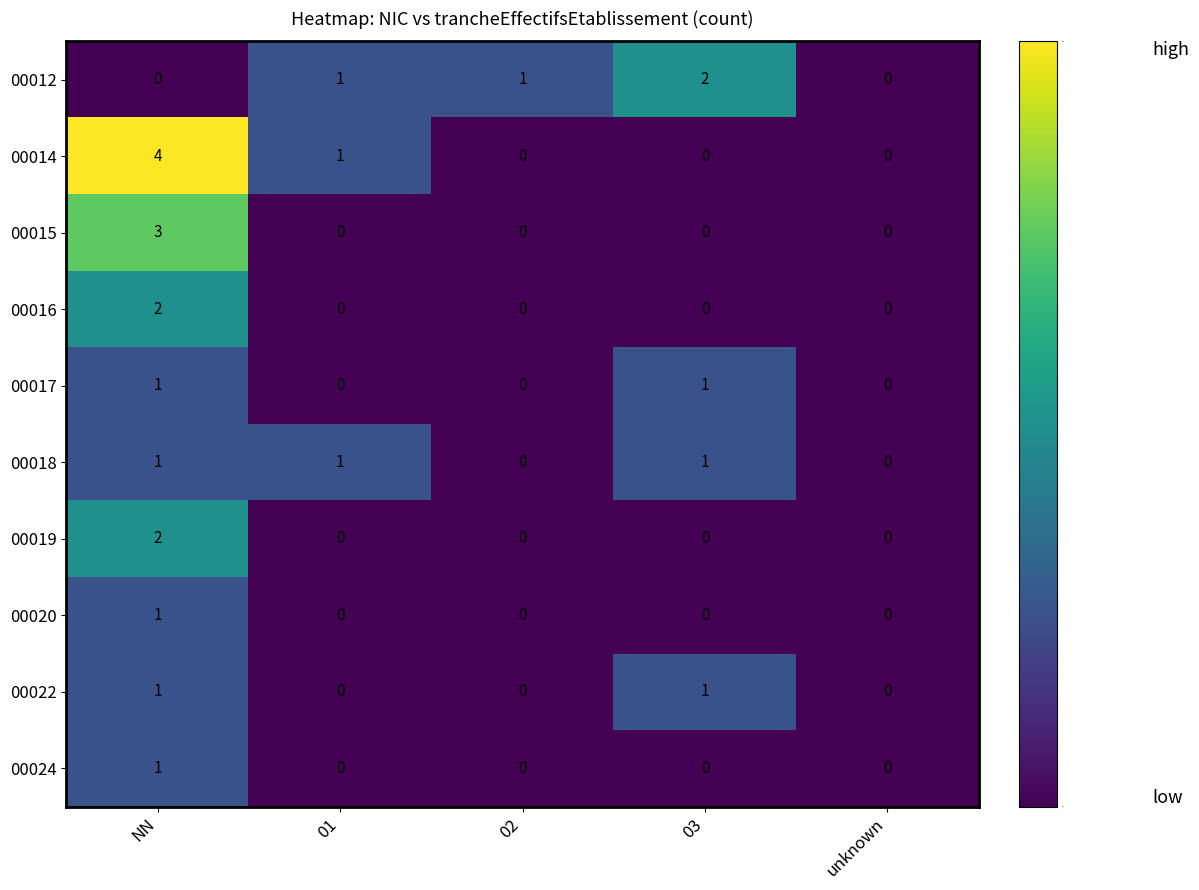

What is the sum of all 00015 values?

3